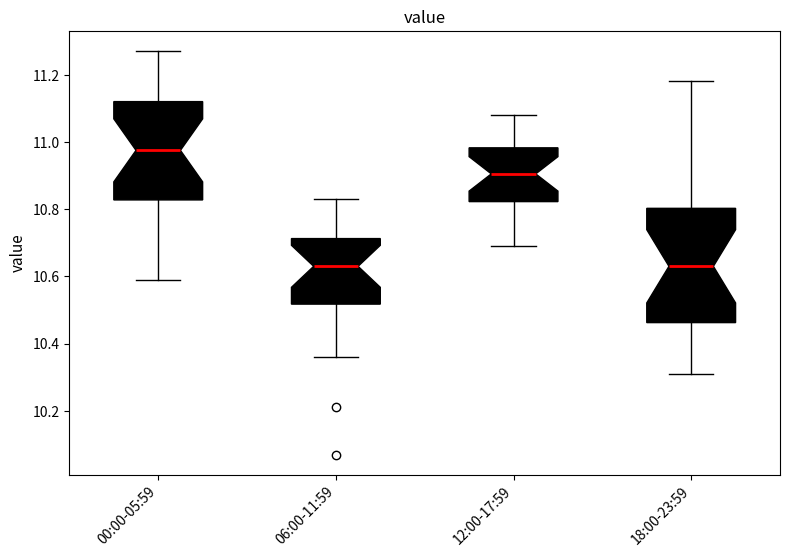

Comparing the boxes themselves (not the whiskers), which one is the tallest?

18:00-23:59